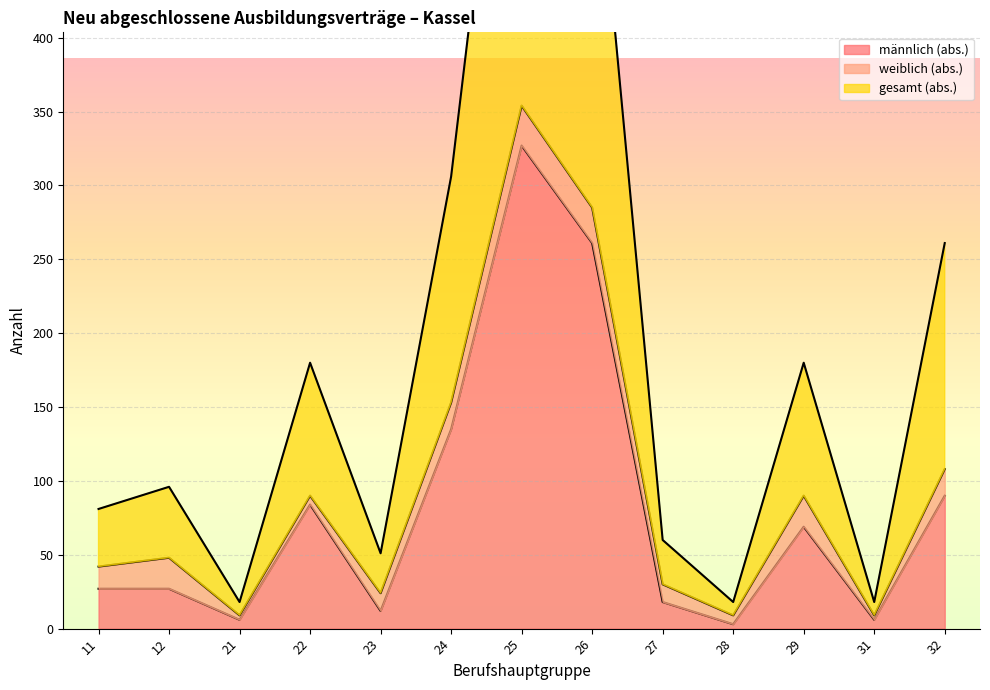

At which label does gesamt (abs.) first exceed 96?

22